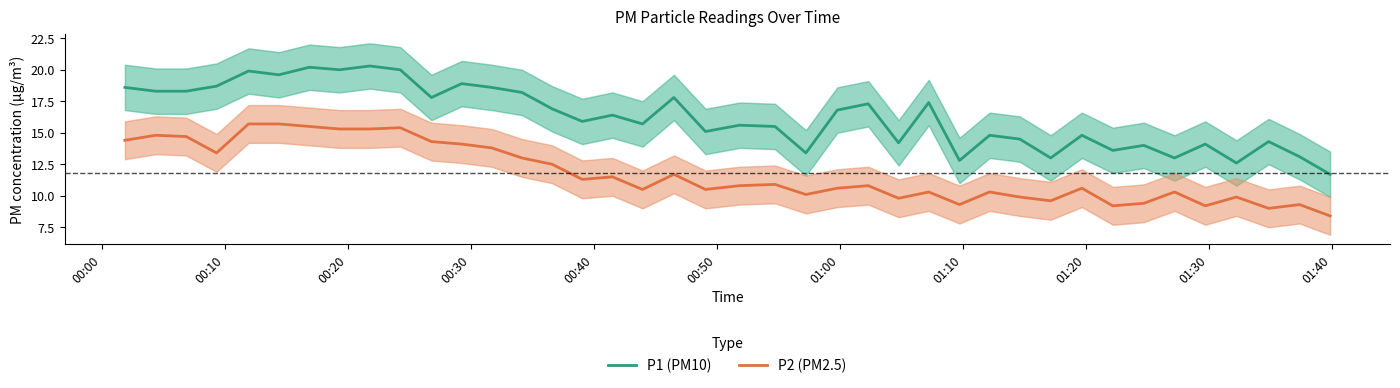

In P1 (PM10), how many points are lower than both neighbors (excluding endpoints)?

13